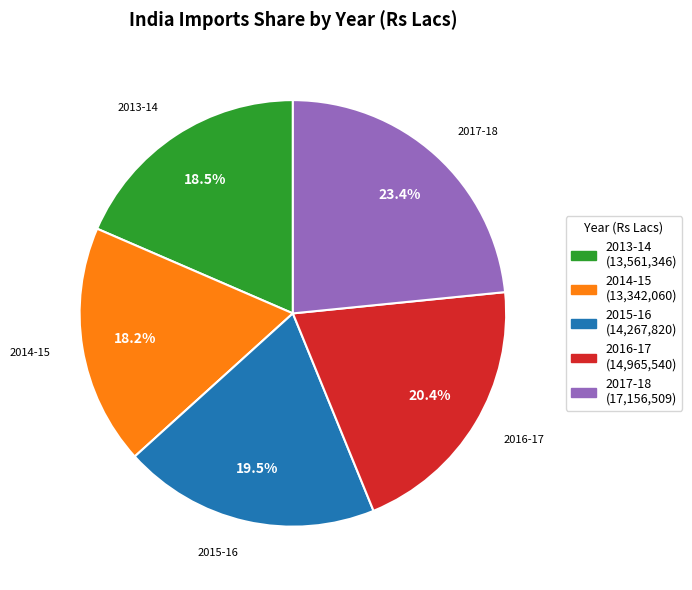

Is it true that 2016-17 is 20% of the pie?

True